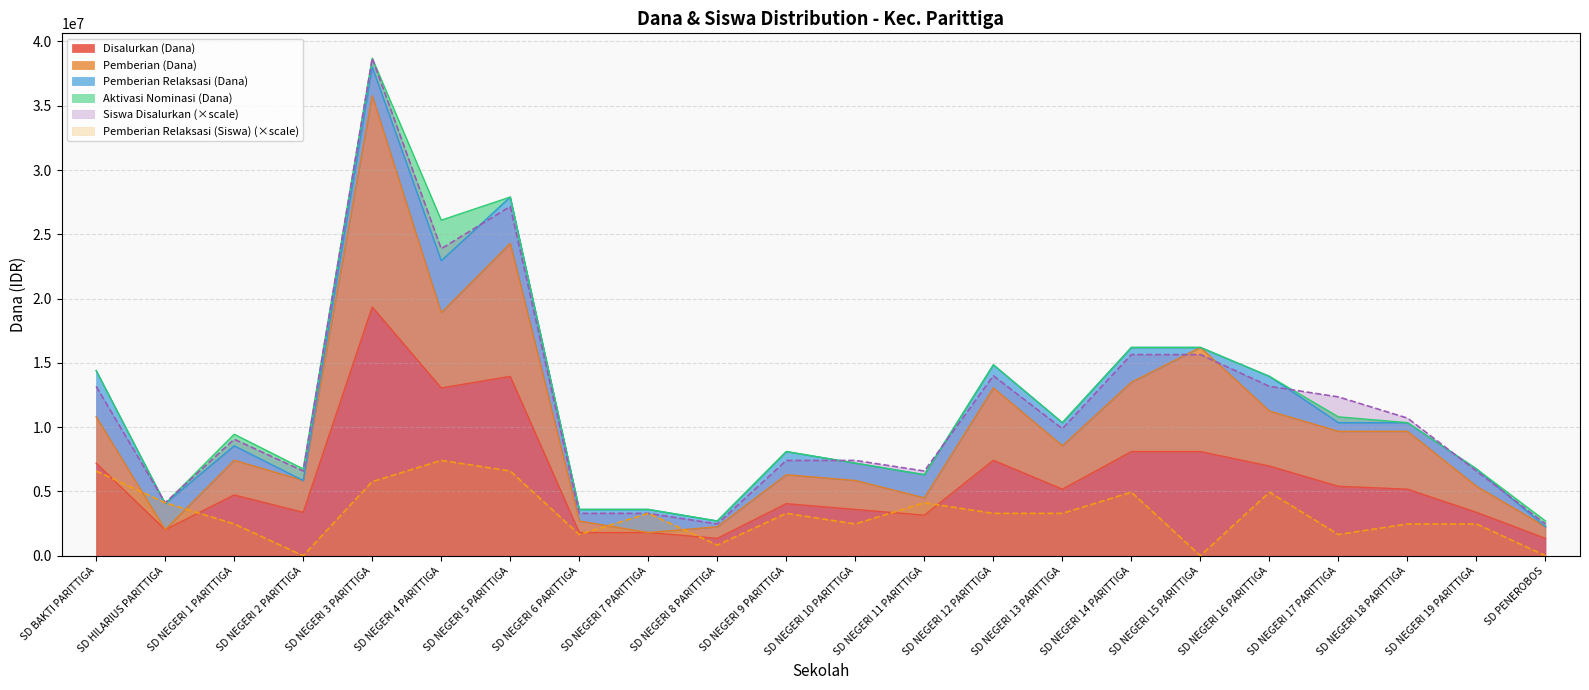

Is the value of Pemberian (Dana) at SD NEGERI 9 PARITTIGA greater than the value of Disalurkan (Dana) at SD NEGERI 2 PARITTIGA?

Yes